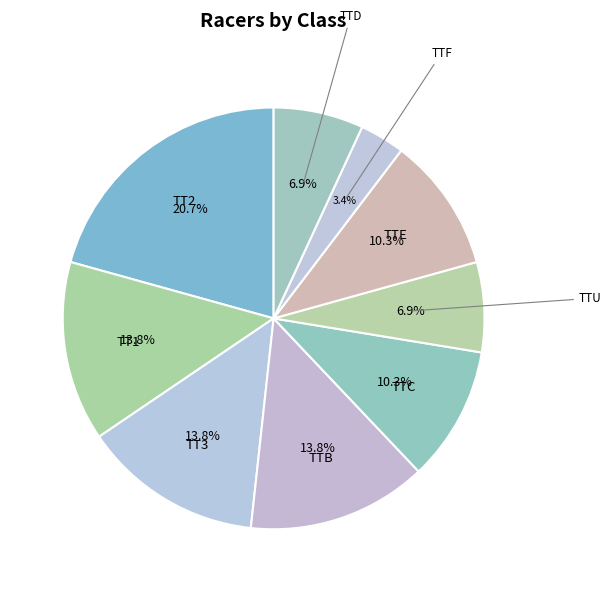

Count the number of slices in the pie.

9